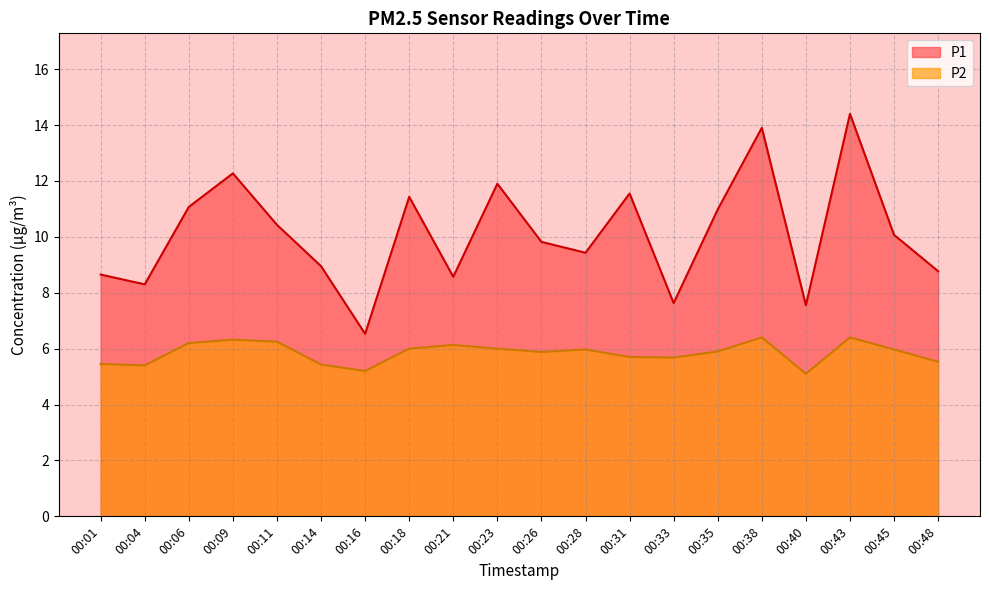

Where is the first local minimum for P1?

00:04